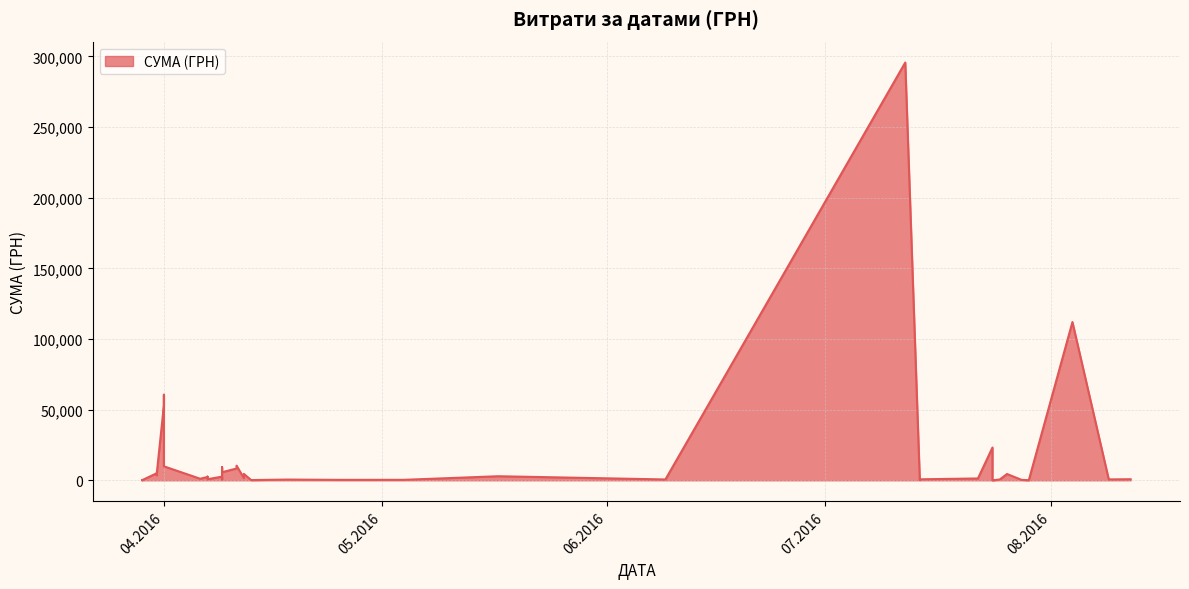

True or false: the data shows 574.6 at 25.07.2016.

True